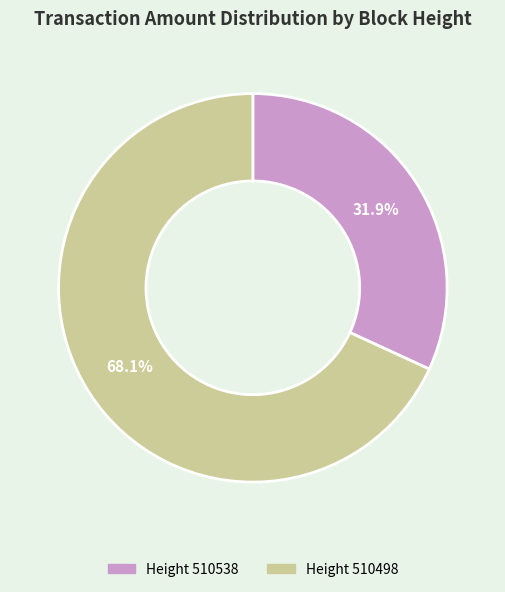

Is there a majority slice in this chart?

Yes